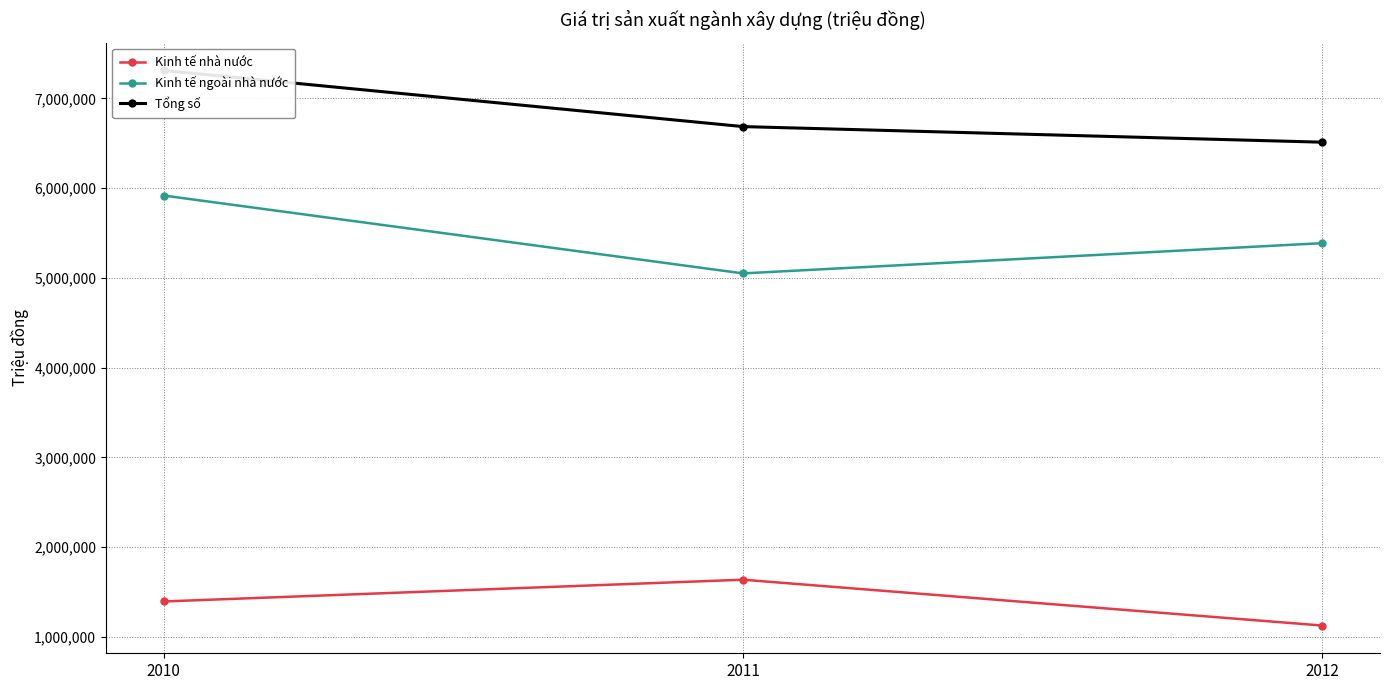

What is the difference between the highest and lowest values at 2010?

5917287